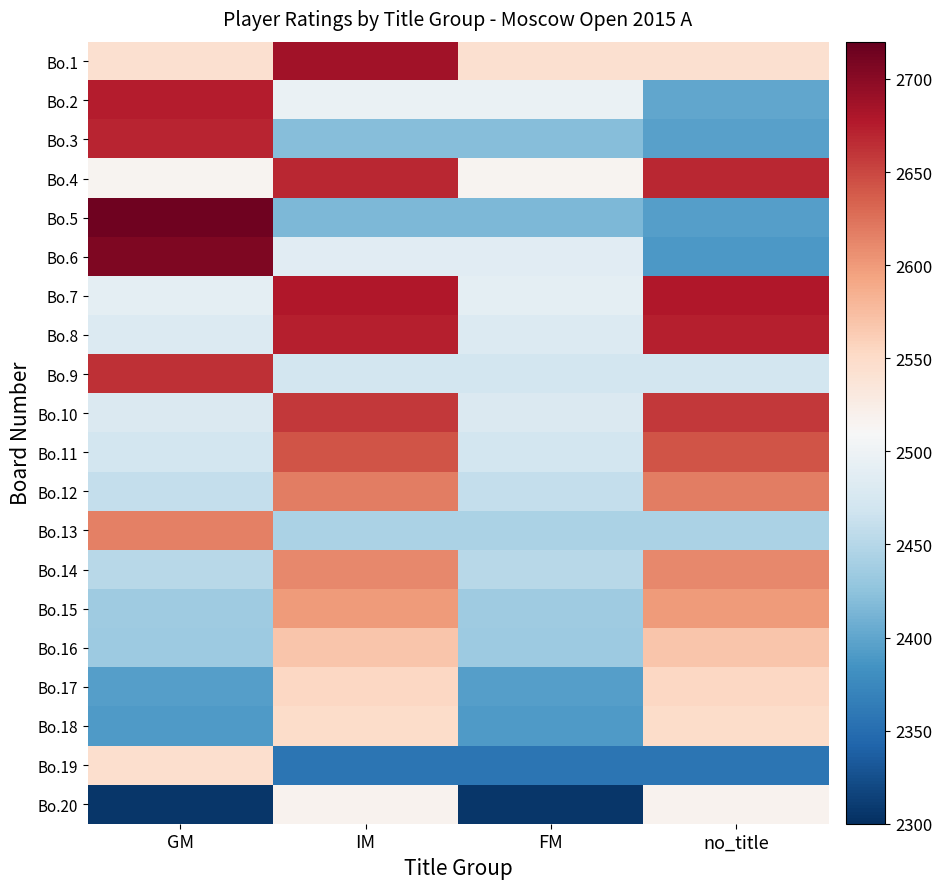

At which category does the chart reach its minimum across all series?

GM